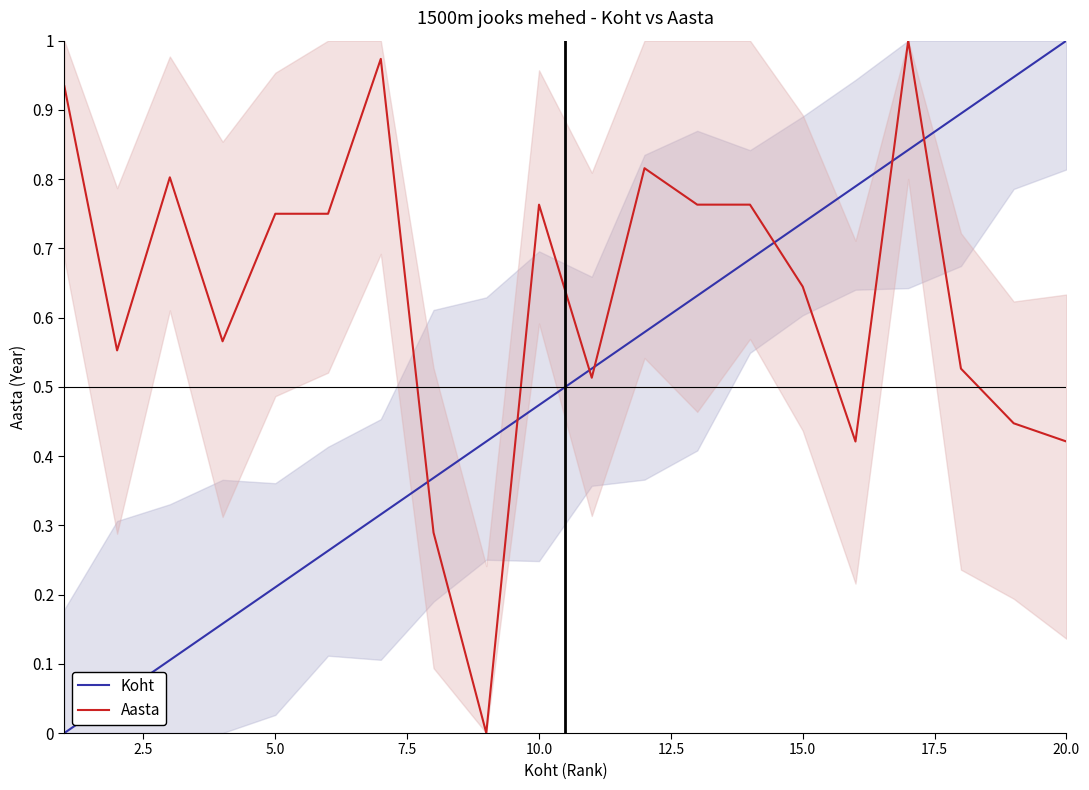

True or false: Koht and Aasta cross at least once.

True